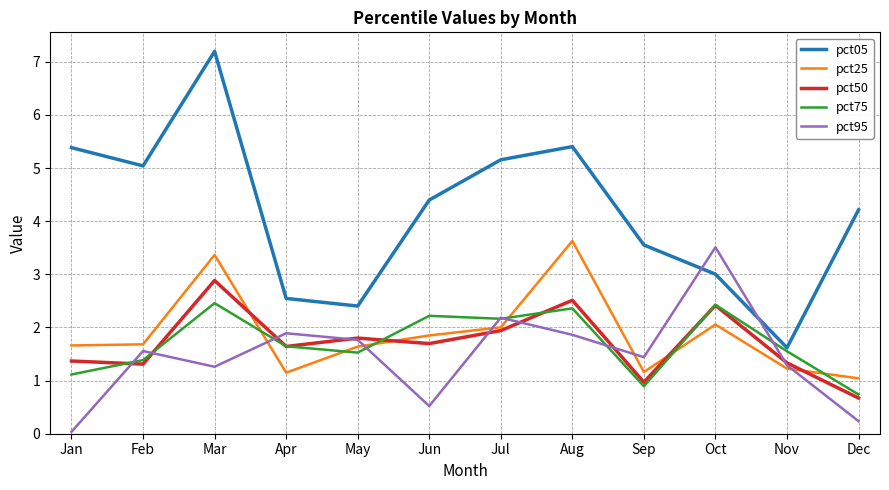

True or false: pct50 has a value of 1.0 at Dec.

False